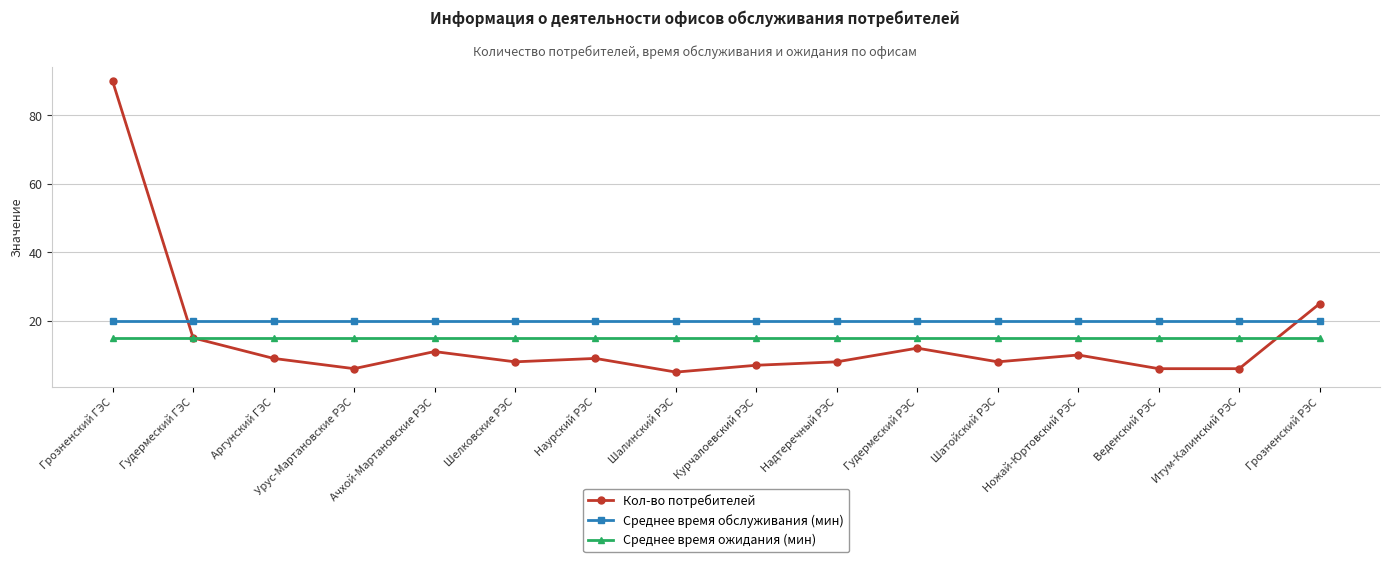

Rank the series at Грозненский РЭС from lowest to highest value.

Среднее время ожидания (мин), Среднее время обслуживания (мин), Кол-во потребителей